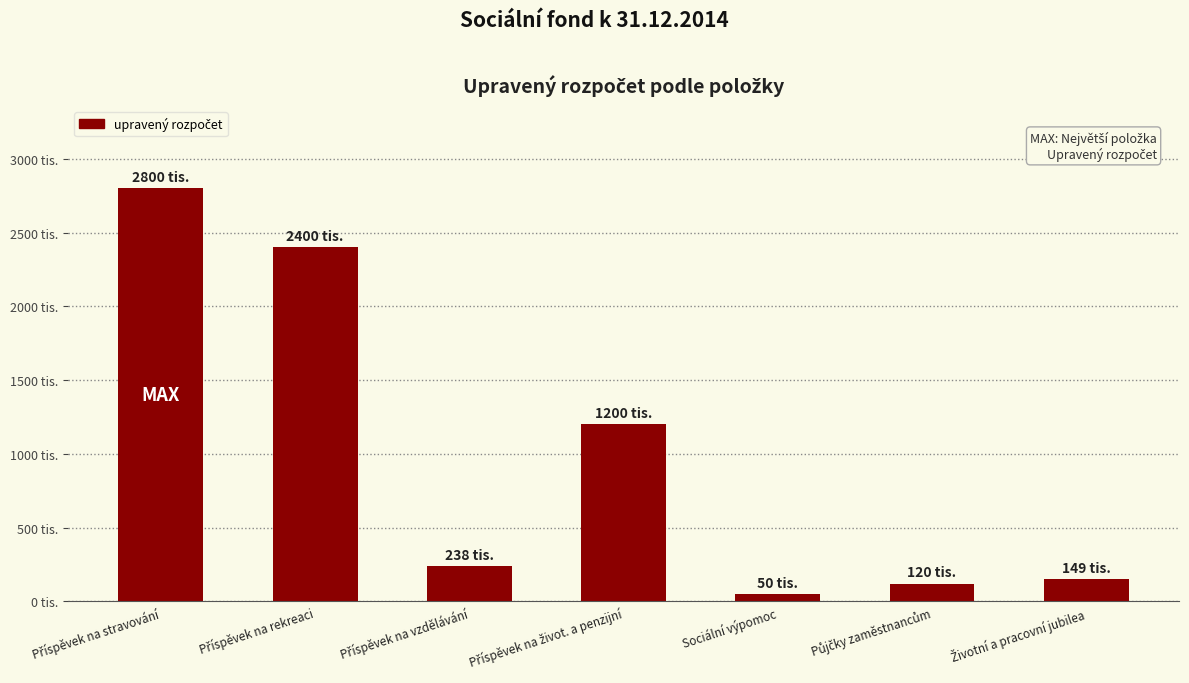

Reading right to left, what are all the values shown in this chart?

149000	120000	50000	1200000	238000	2400000	2800000